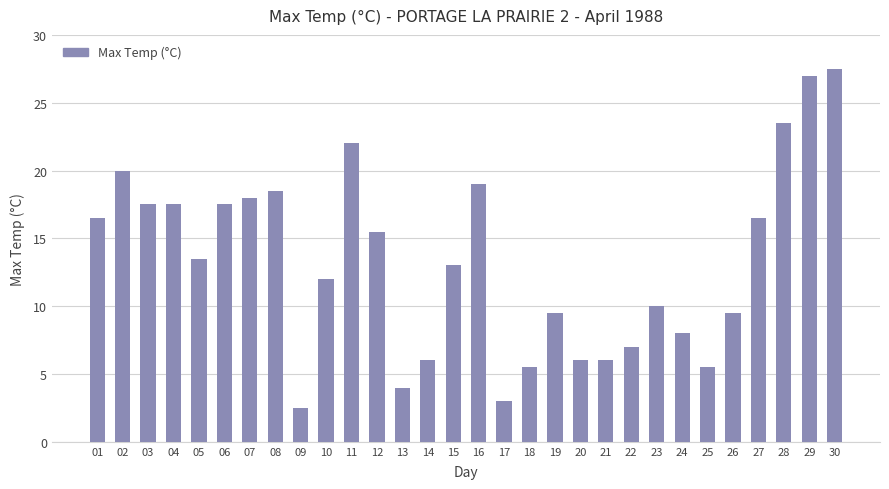

Reading left to right, transcribe all the data shown in this chart.

01=16.5	02=20.0	03=17.5	04=17.5	05=13.5	06=17.5	07=18.0	08=18.5	09=2.5	10=12.0	11=22.0	12=15.5	13=4.0	14=6.0	15=13.0	16=19.0	17=3.0	18=5.5	19=9.5	20=6.0	21=6.0	22=7.0	23=10.0	24=8.0	25=5.5	26=9.5	27=16.5	28=23.5	29=27.0	30=27.5